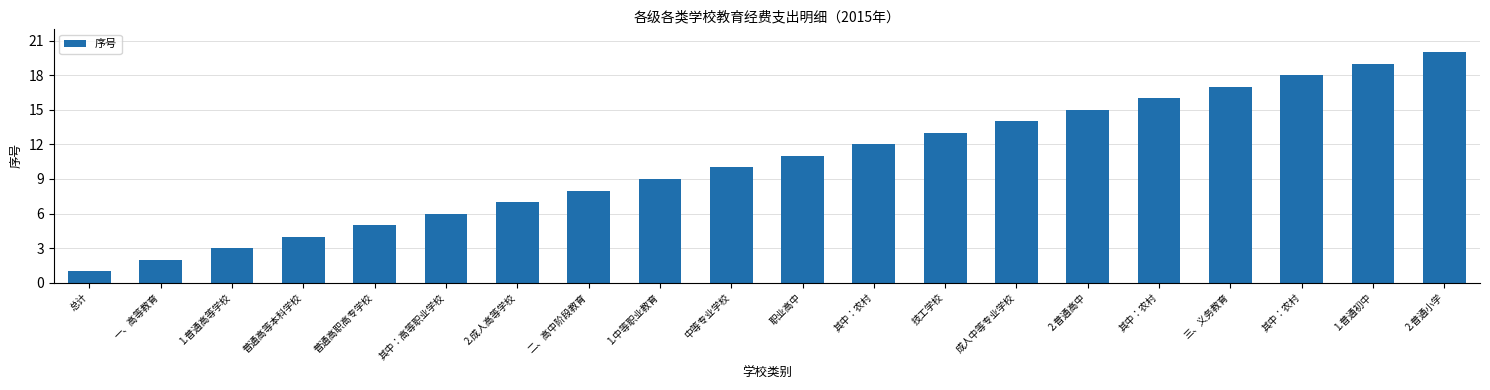

Count the number of categories in the chart.

20